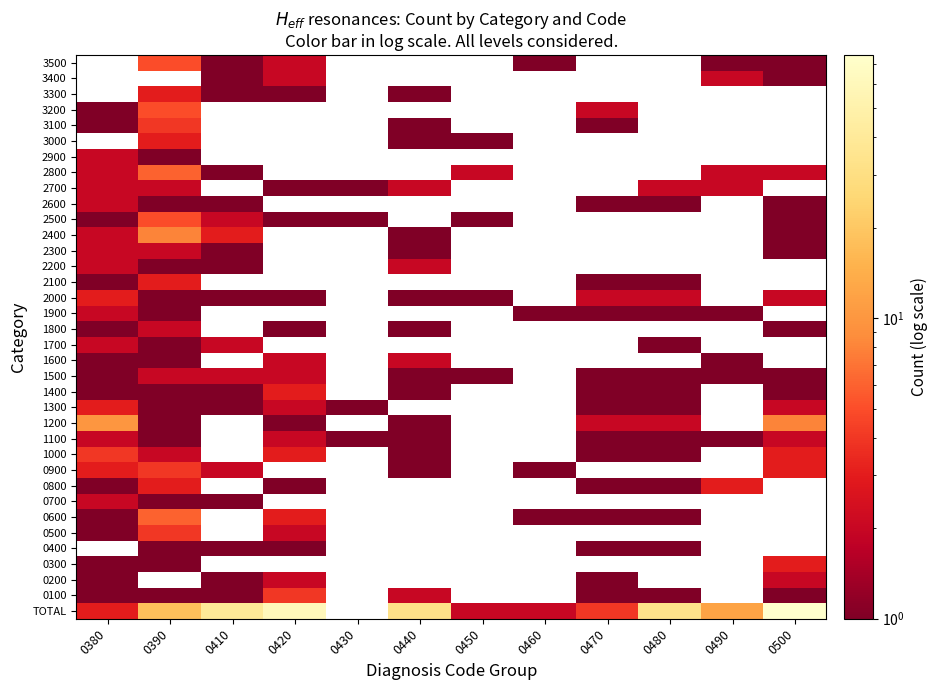

At which label does TOTAL first exceed 39?

0420